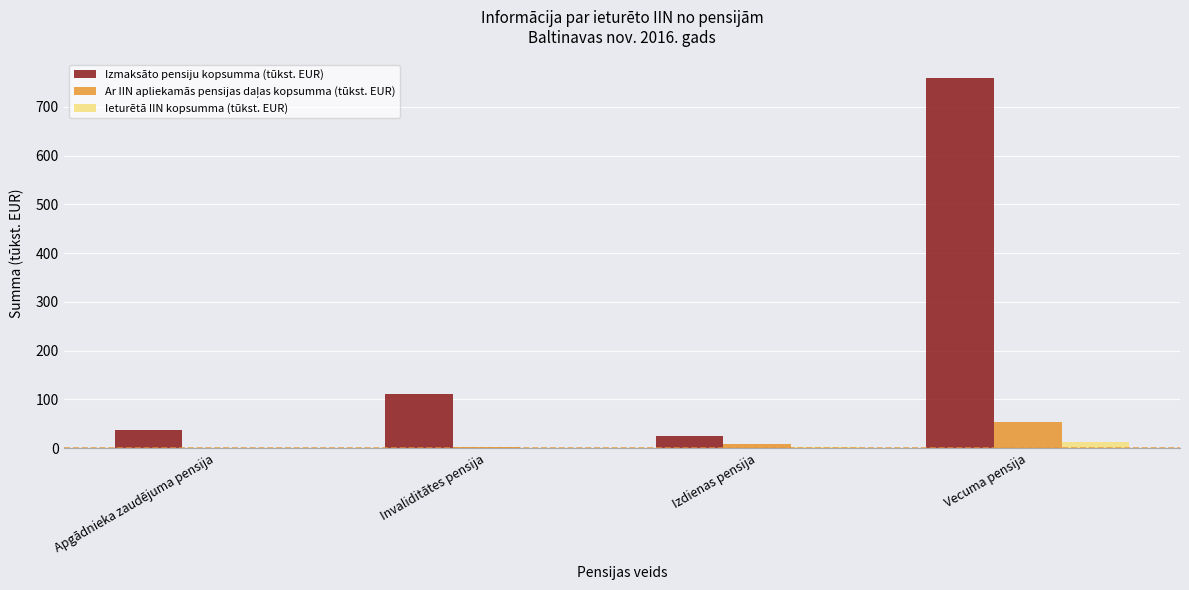

What is the sum of all Izmaksāto pensiju kopsumma (tūkst. EUR) values?

933.7